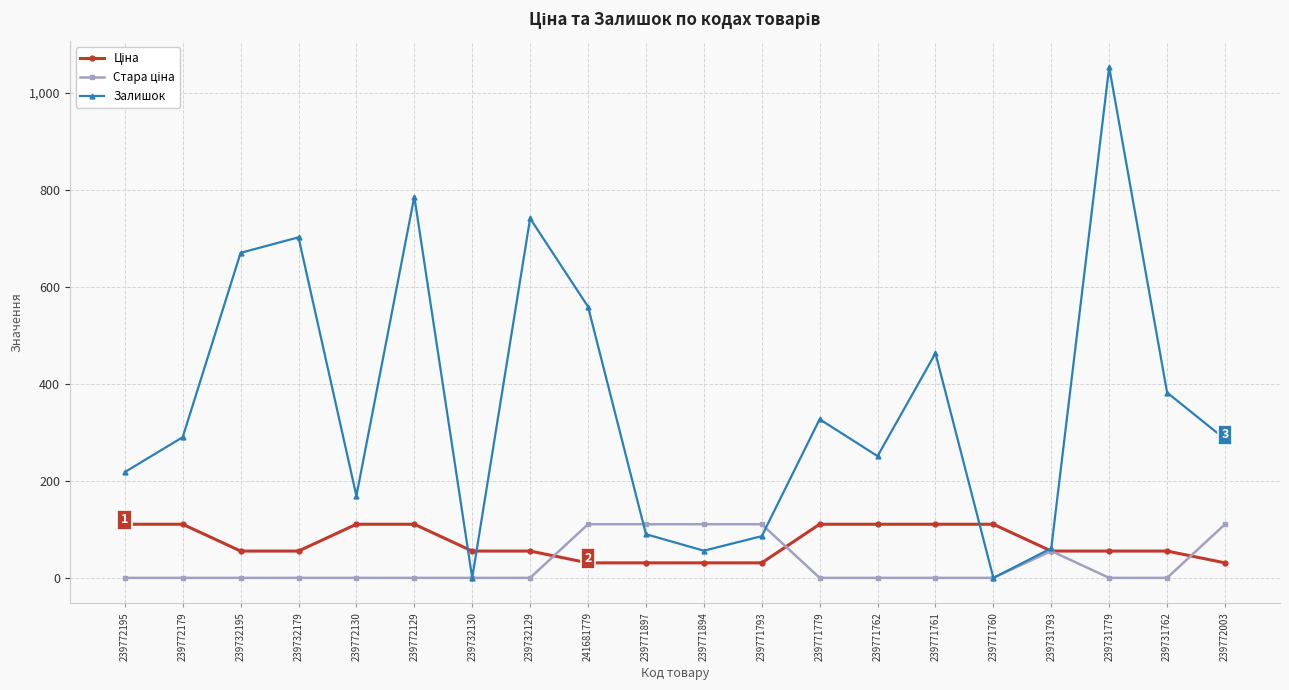

At how many categories does at least one series exceed 502?

6